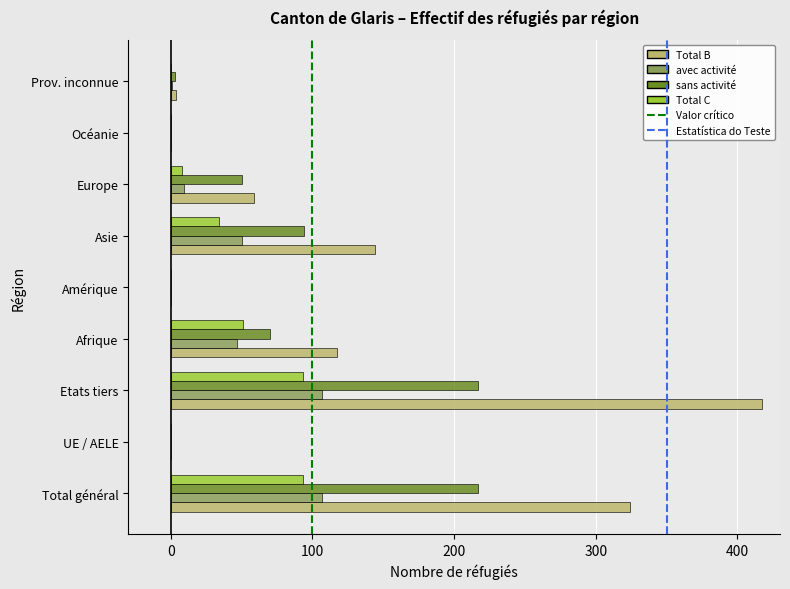

What value does the Total B series have at Total général?

324